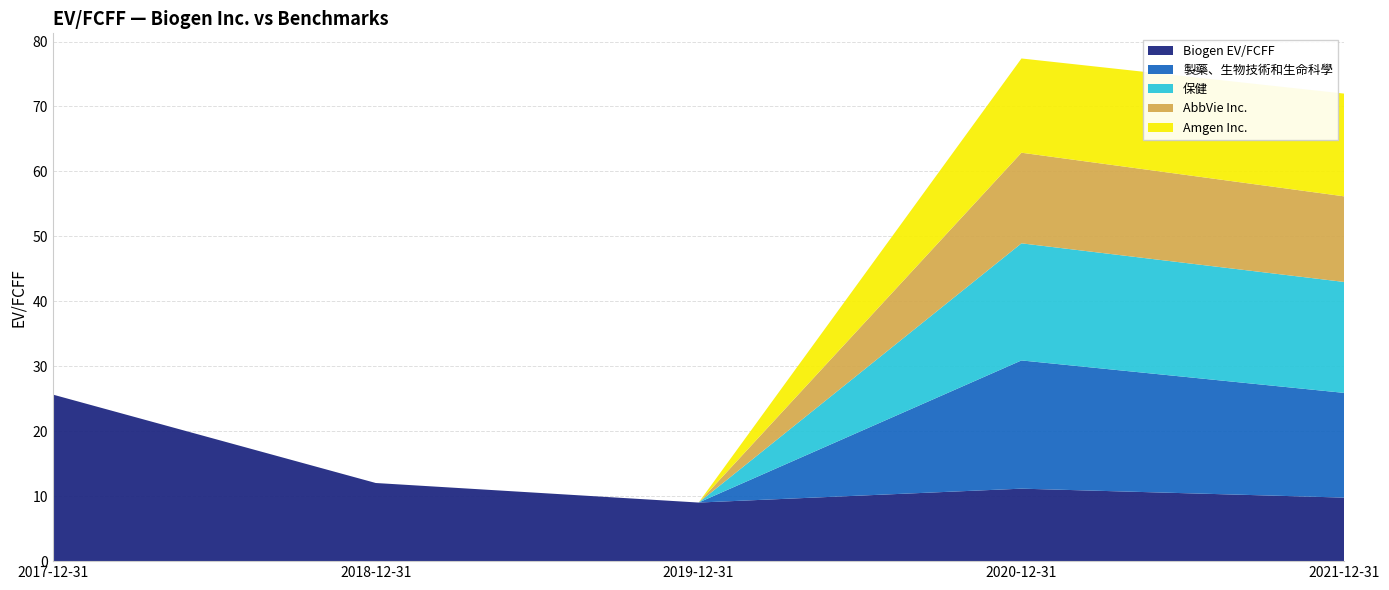

Reading left to right, transcribe all the data shown in this chart.

Biogen EV/FCFF: 25.6	12.0	9.0	11.2	9.8
製藥、生物技術和生命科學: 0.0	0.0	0.0	19.7	16.1
保健: 0.0	0.0	0.0	18.0	17.1
AbbVie Inc.: 0.0	0.0	0.0	13.9	13.2
Amgen Inc.: 0.0	0.0	0.0	14.5	15.8